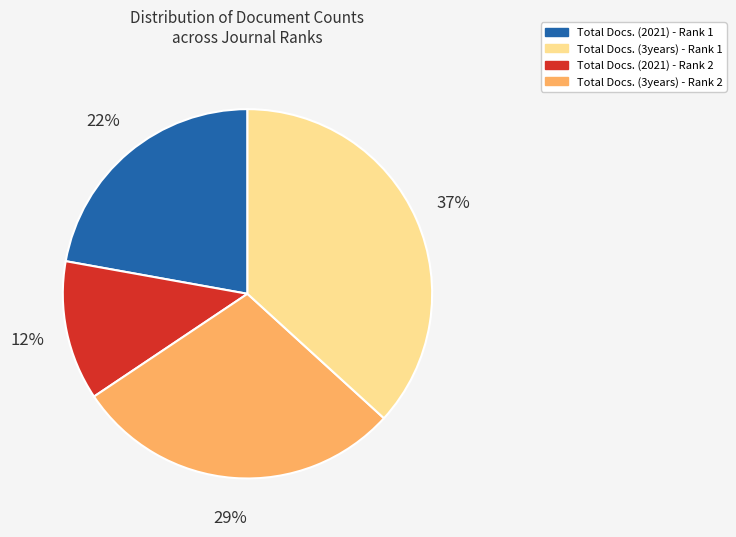

To the nearest percent, what is the average slice percentage?

25%